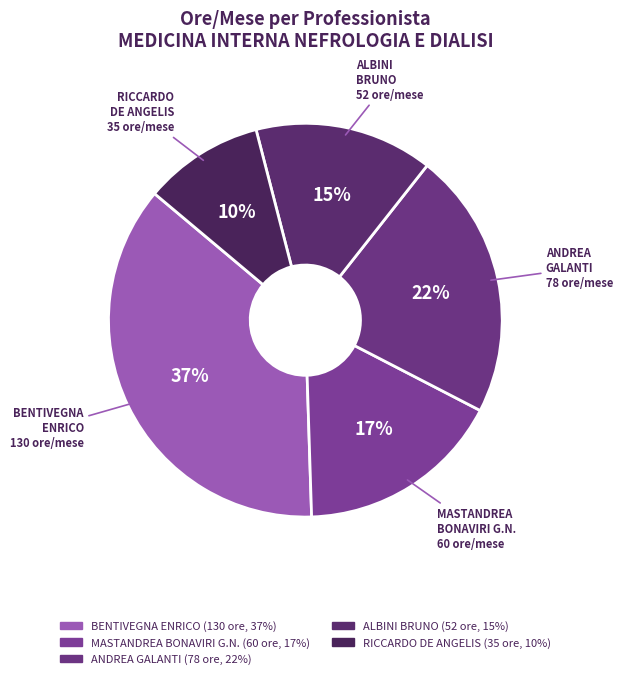

Rank the categories by value from lowest to highest.

RICCARDO DE ANGELIS, ALBINI BRUNO, MASTANDREA BONAVIRI GIUSEPPE NICCOLO, ANDREA GALANTI, BENTIVEGNA ENRICO